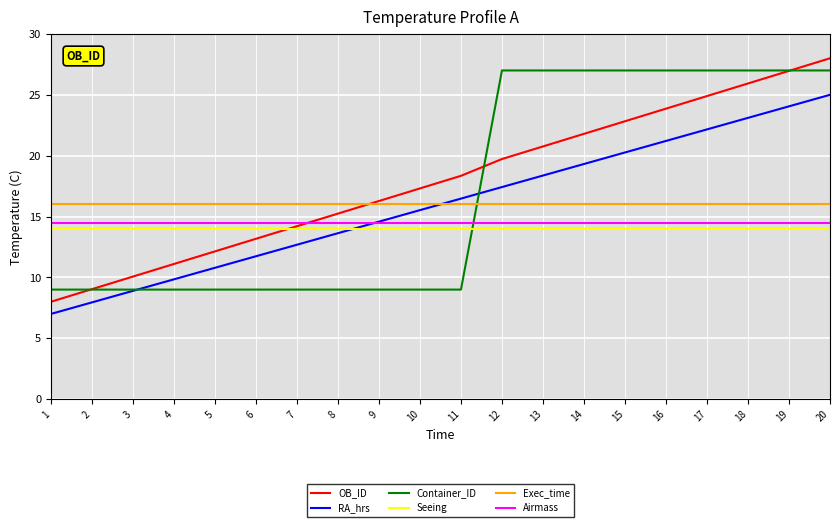

What is the sum of the Seeing values at 8 and 12?

28.0